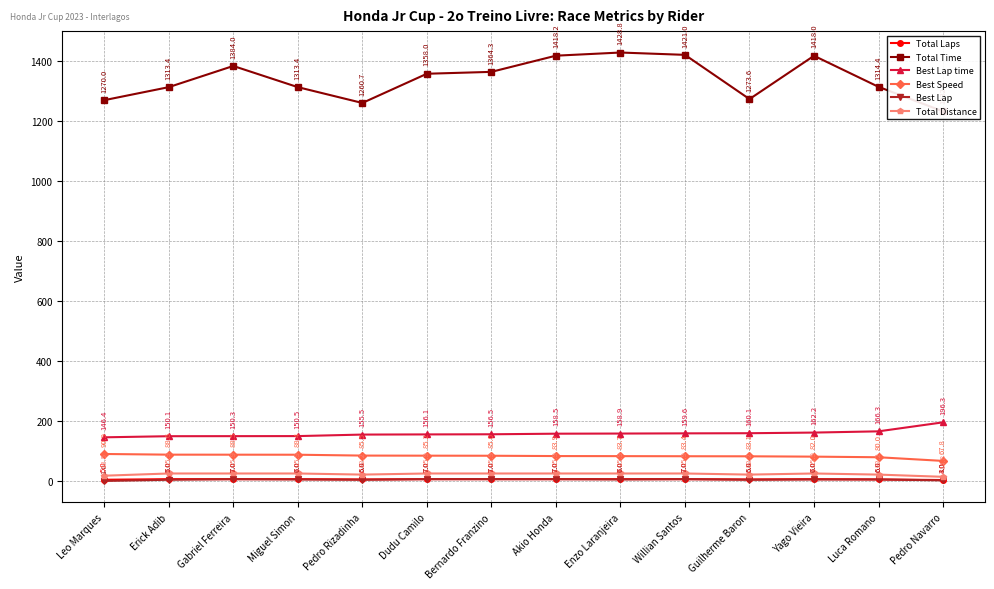

At how many categories does at least one series exceed 911?

14